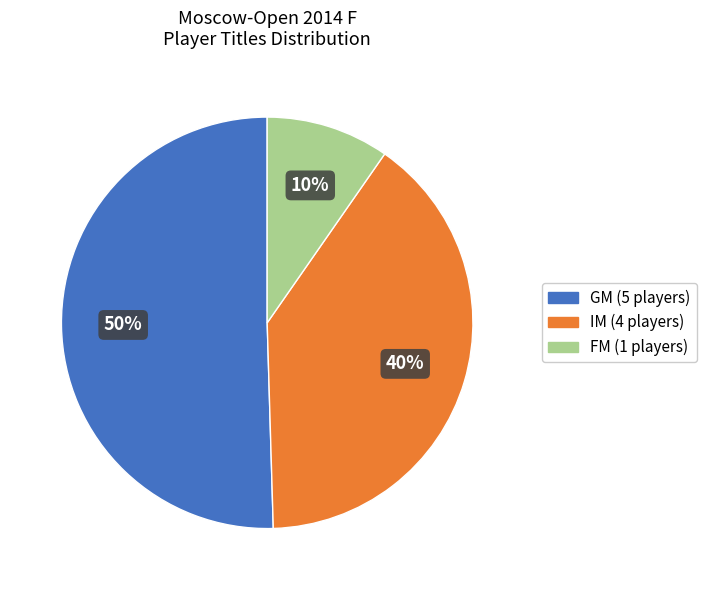

To the nearest percent, what is the average slice percentage?

33%